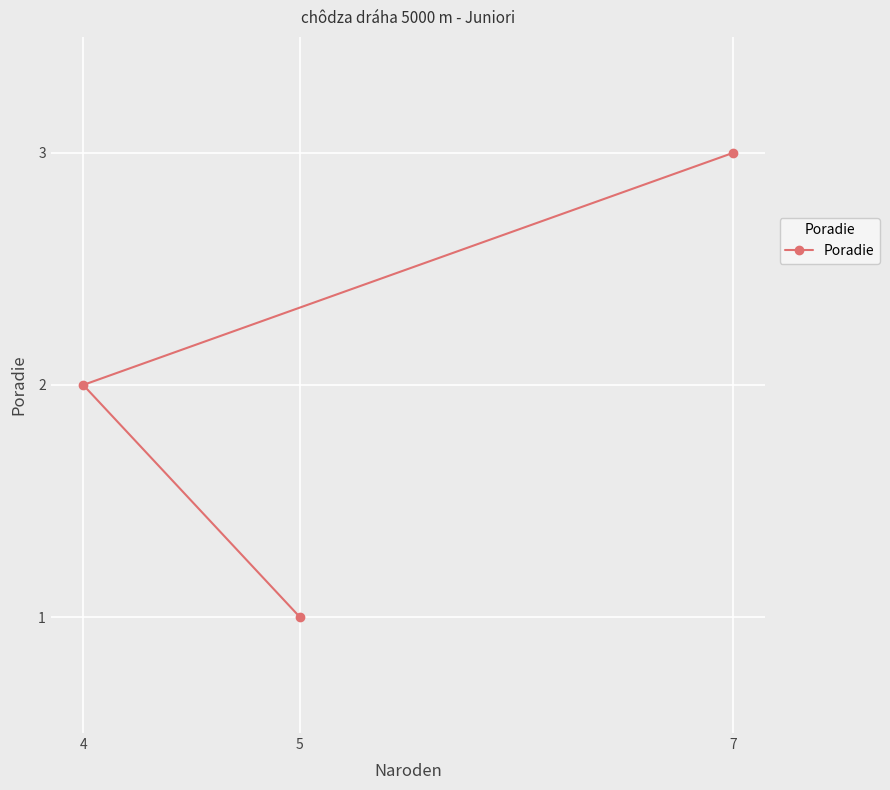

At which category does the chart reach its minimum across all series?

5